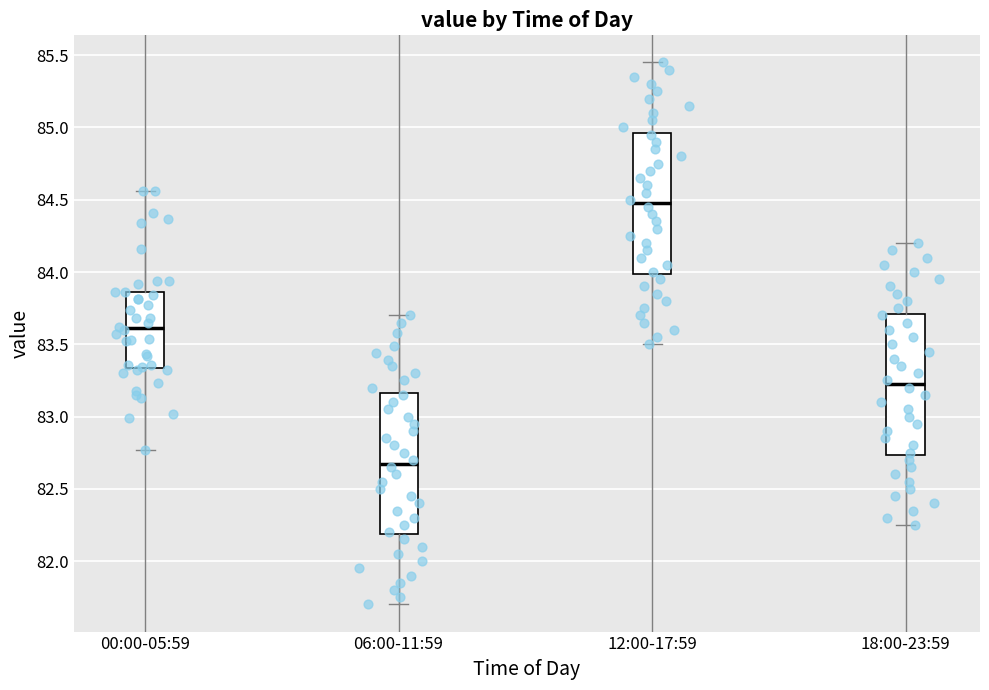

Reading left to right, transcribe this box plot: for each box, give where its median line is, the range the box spans, and where its two whiskers end, as read against the y-axis. The values are not printed on the chart, so give them approximately, as read against the axis.

00:00-05:59: median 83.60, box 83.35 to 83.85, whiskers 82.75 to 84.55
06:00-11:59: median 82.70, box 82.20 to 83.15, whiskers 81.70 to 83.70
12:00-17:59: median 84.50, box 84.00 to 84.95, whiskers 83.50 to 85.45
18:00-23:59: median 83.25, box 82.75 to 83.70, whiskers 82.25 to 84.20